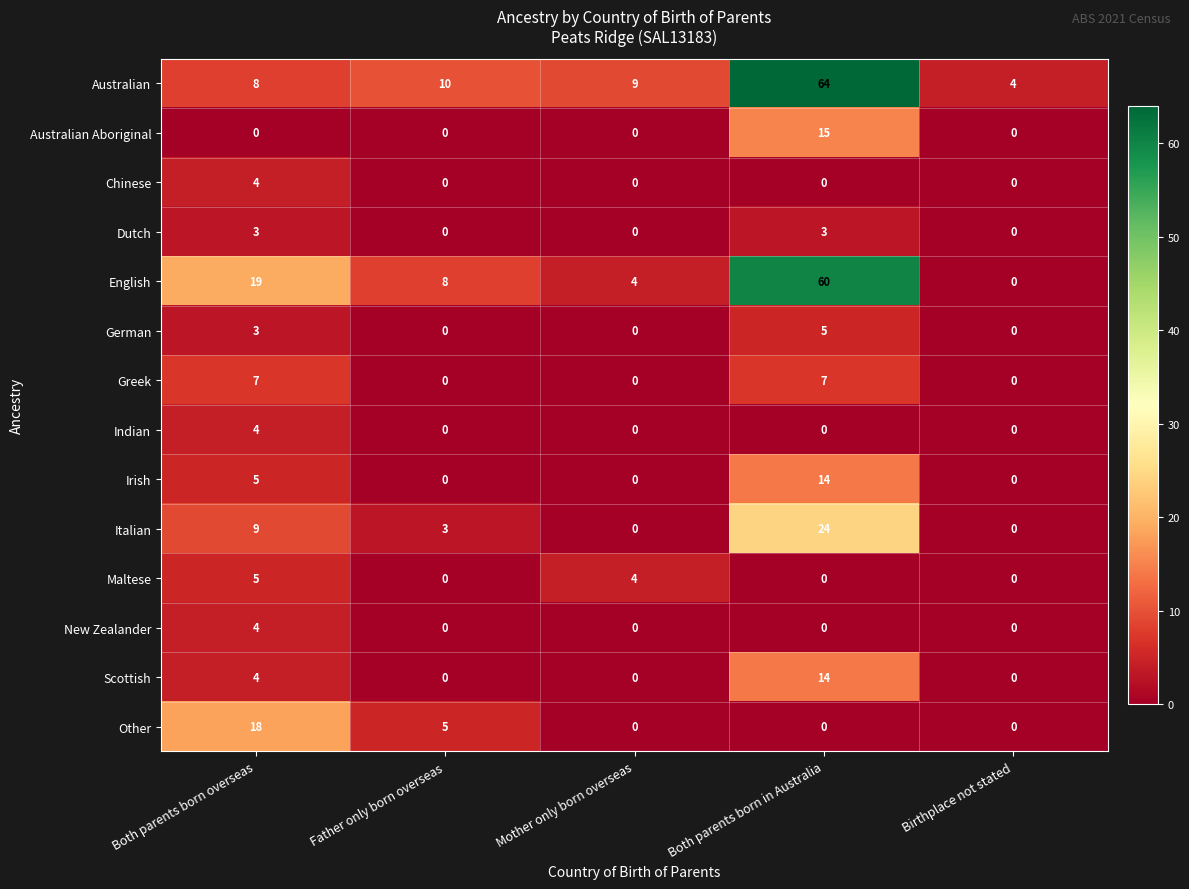

At which label is Irish closest to 7?

Both parents born overseas